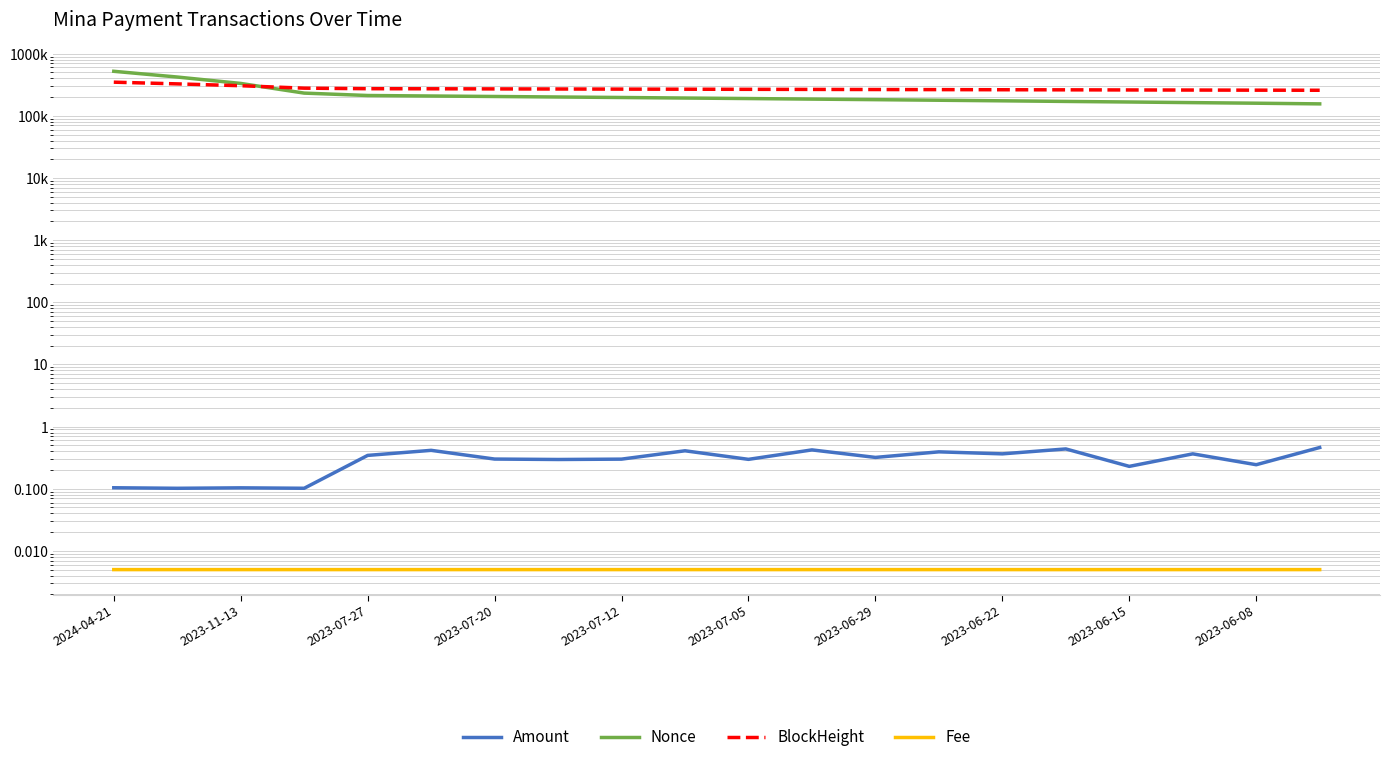

Is it true that BlockHeight equals 137002.7 at 2023-07-20?

False